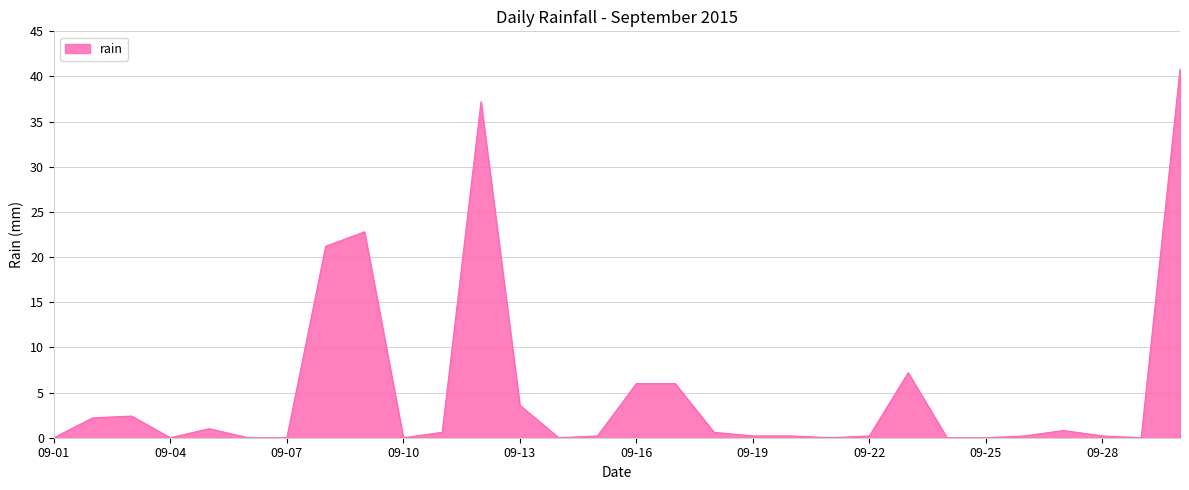

What is the difference between the maximum and minimum values?

40.8